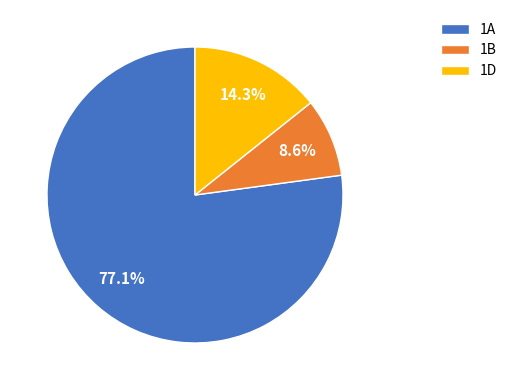

To the nearest percent, what is the average slice percentage?

33%